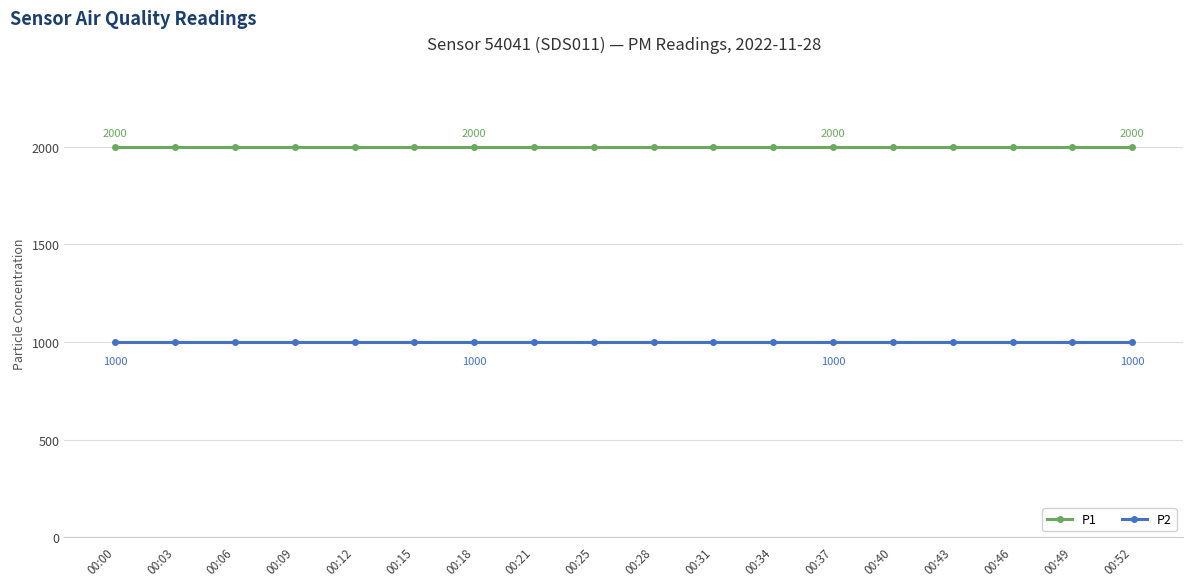

What is the approximate value of P1 at 00:06?

1999.9